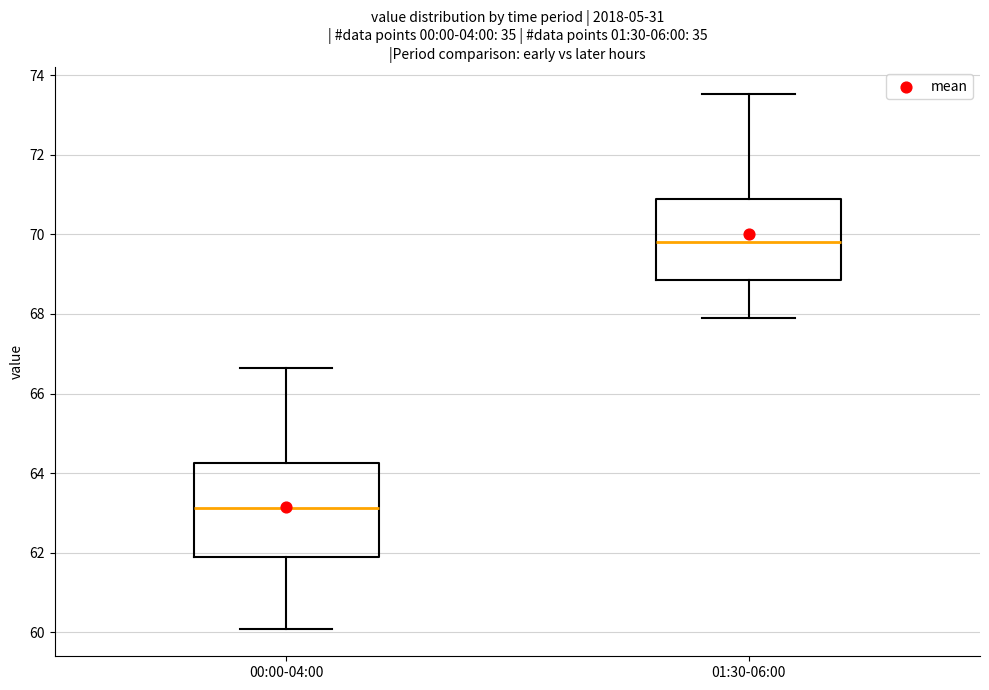

Which box has the lowest median line?

00:00-04:00